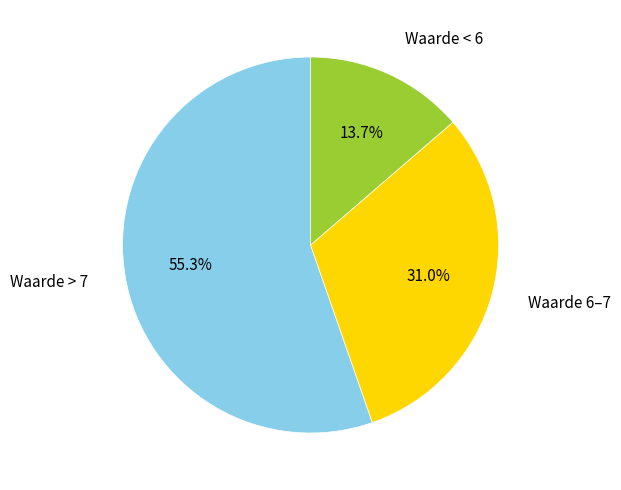

Does any single category account for the majority?

Yes